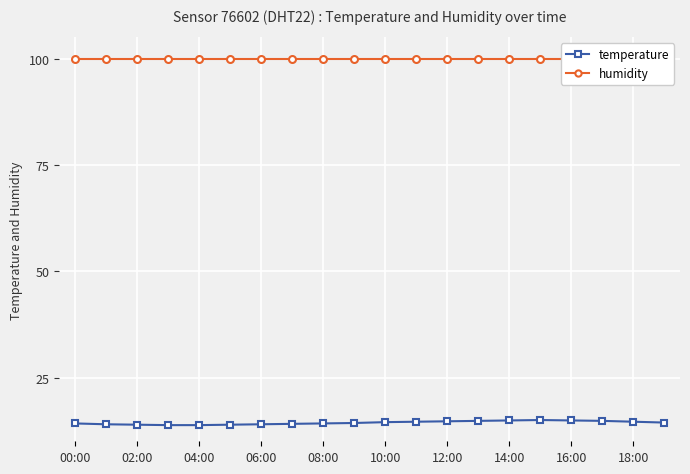

Reading right to left, list all the values displayed in this chart.

temperature: 14.4	14.6	14.8	14.9	15.0	14.9	14.8	14.7	14.6	14.5	14.3	14.2	14.1	14.0	13.9	13.8	13.8	13.9	14.0	14.2
humidity: 99.9	99.9	99.9	99.9	99.9	99.9	99.9	99.9	99.9	99.9	99.9	99.9	99.9	99.9	99.9	99.9	99.9	99.9	99.9	99.9